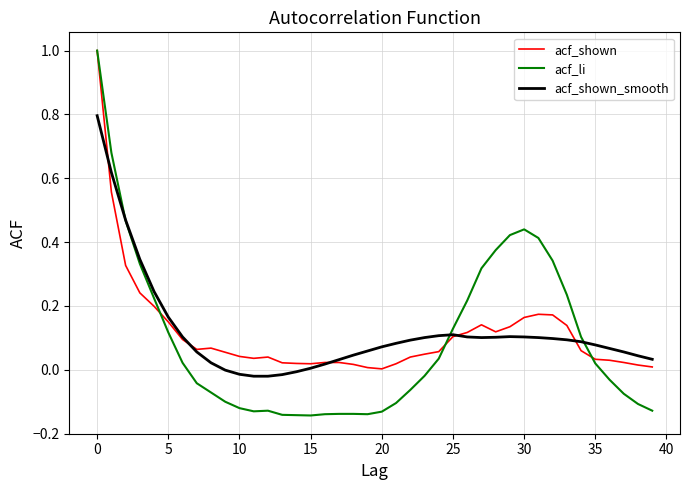

What is the greatest value displayed?

1.0